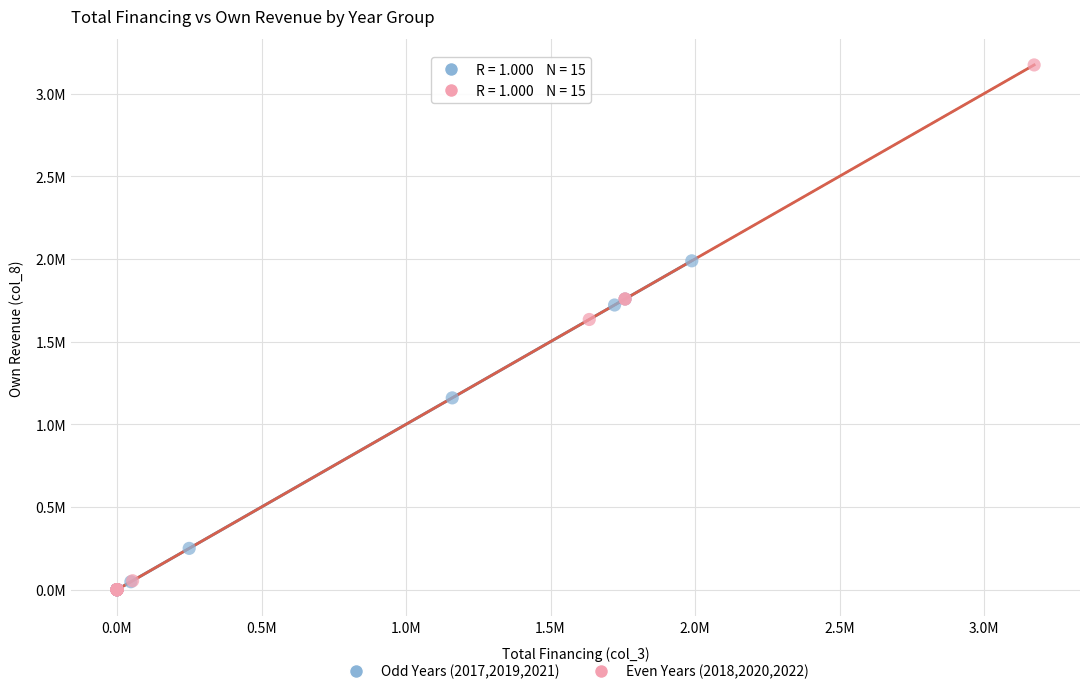

What are all the series names shown in the legend?

Odd Years (2017,2019,2021), Even Years (2018,2020,2022)